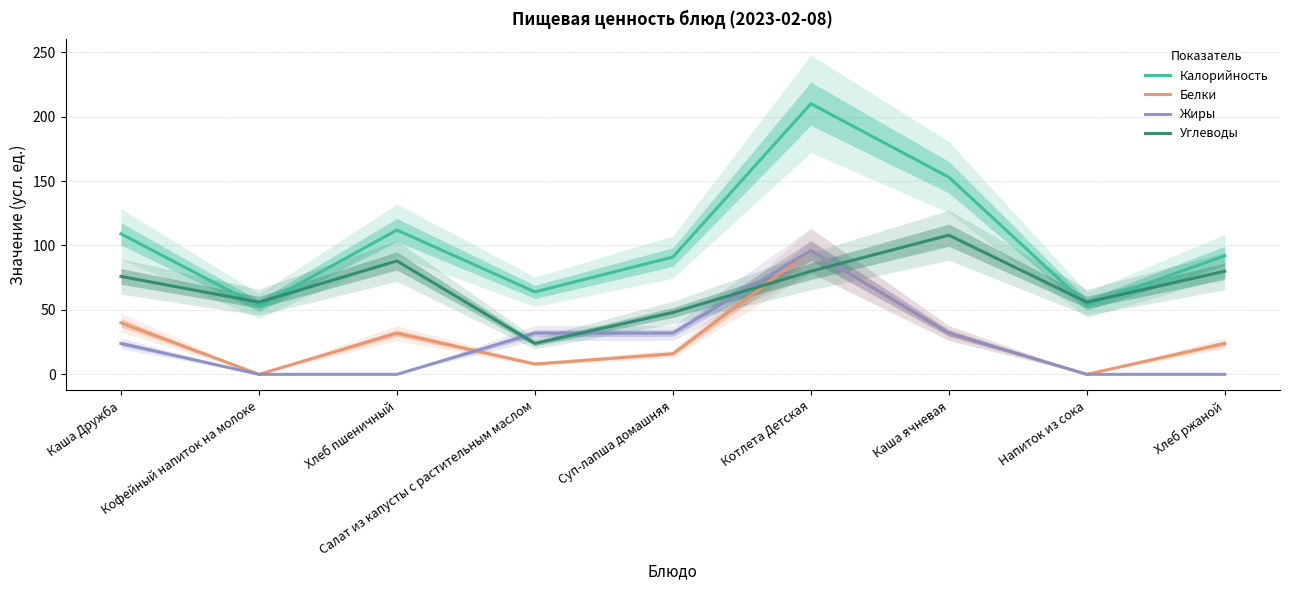

Reading left to right, list all the values displayed in this chart.

Калорийность: 109	53	112	64	91	210	153	54	92
Белки: 40	0	32	8	16	96	32	0	24
Жиры: 24	0	0	32	32	96	32	0	0
Углеводы: 76	56	88	24	48	80	108	56	80